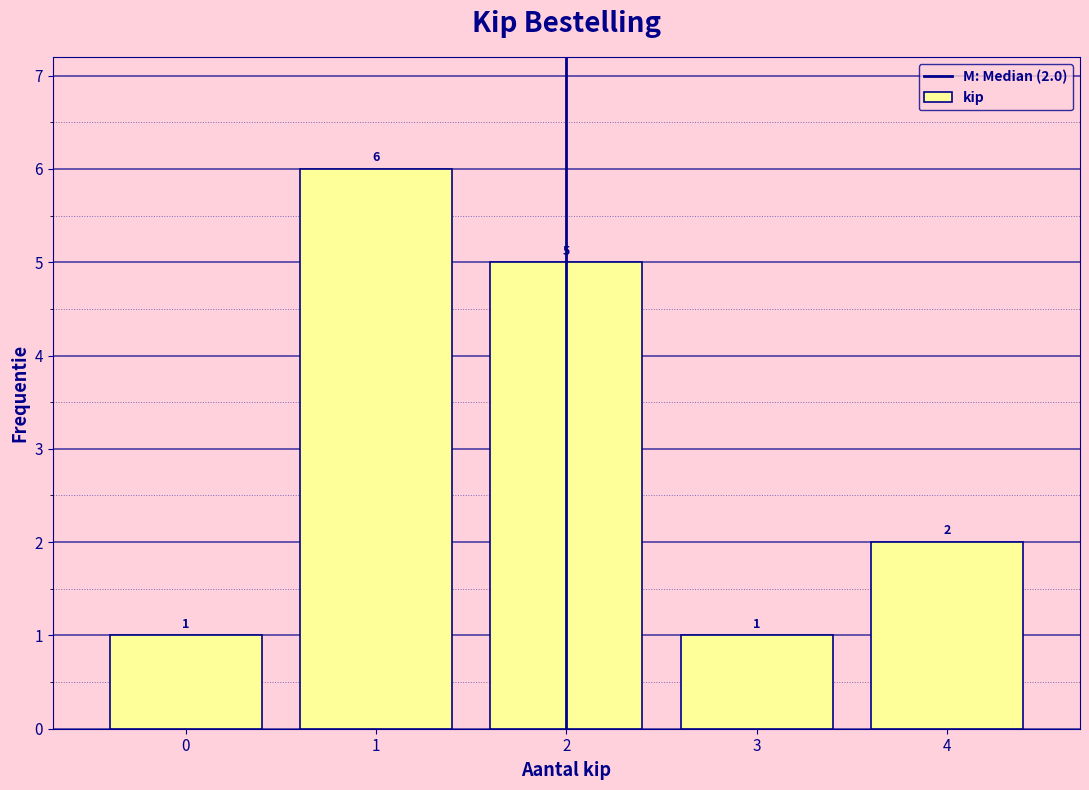

Which range on the x-axis has the tallest bar?

0.5 to 1.5